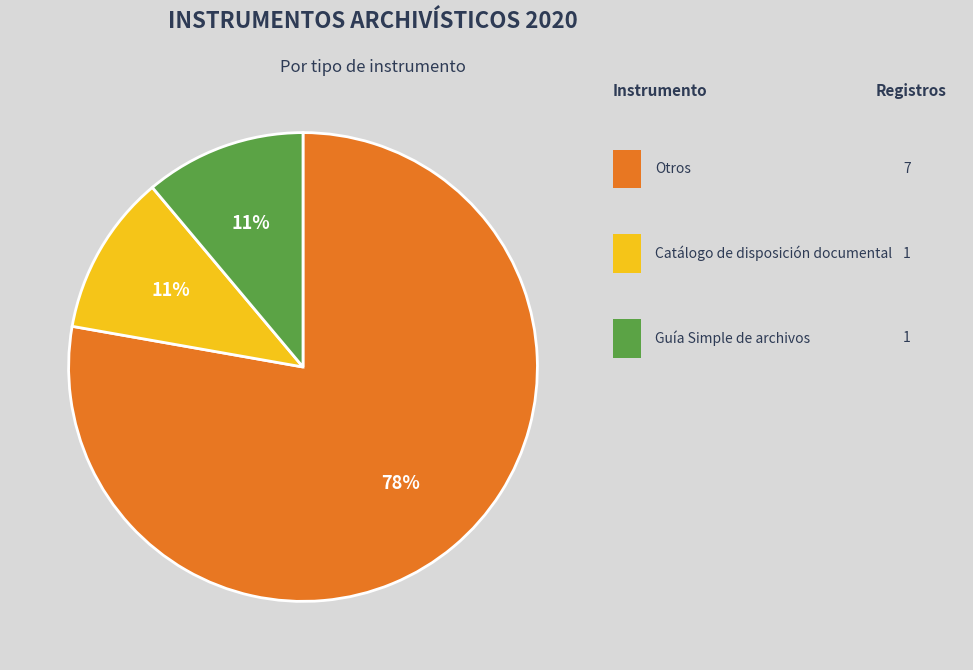

Does any single category account for the majority?

Yes